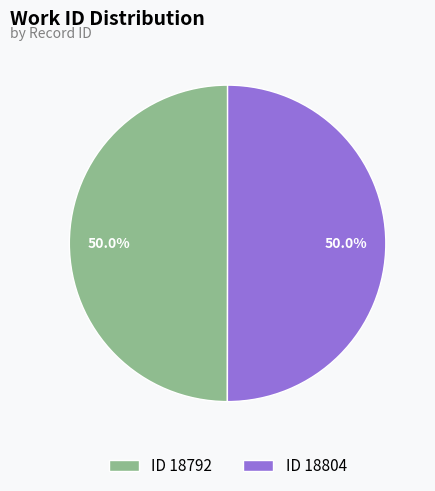

How many segments does this pie chart have?

2